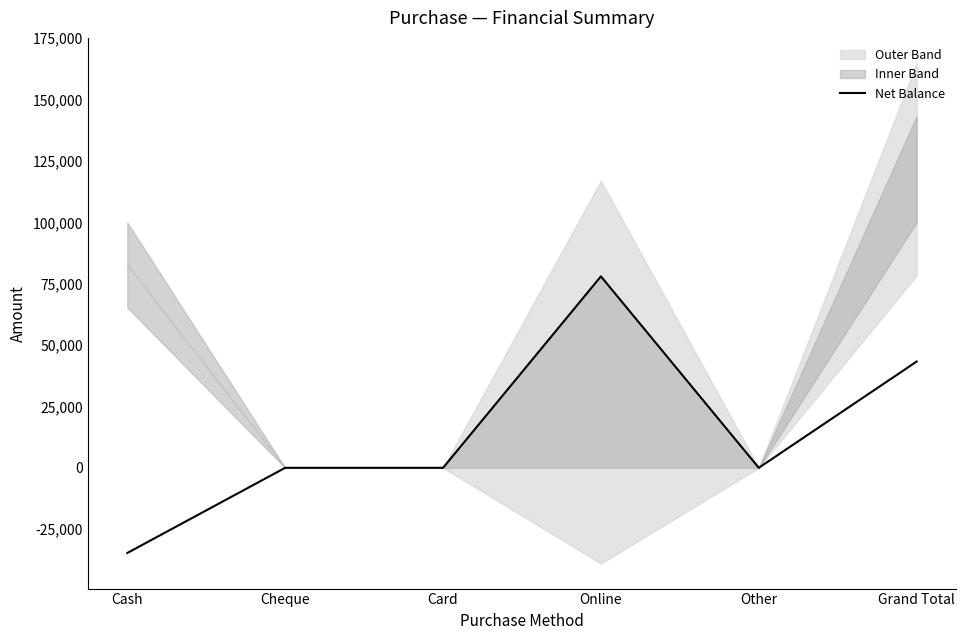

How many values are above zero?

2